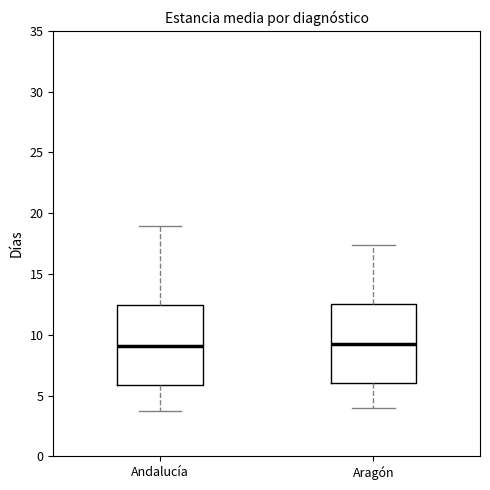

Reading left to right, transcribe this box plot: for each box, give where its median line is, the range the box spans, and where its two whiskers end, as read against the y-axis. The values are not printed on the chart, so give them approximately, as read against the axis.

Andalucía: median 9.0, box 6.0 to 12.5, whiskers 3.5 to 19.0
Aragón: median 9.0, box 6.0 to 12.5, whiskers 4.0 to 17.5